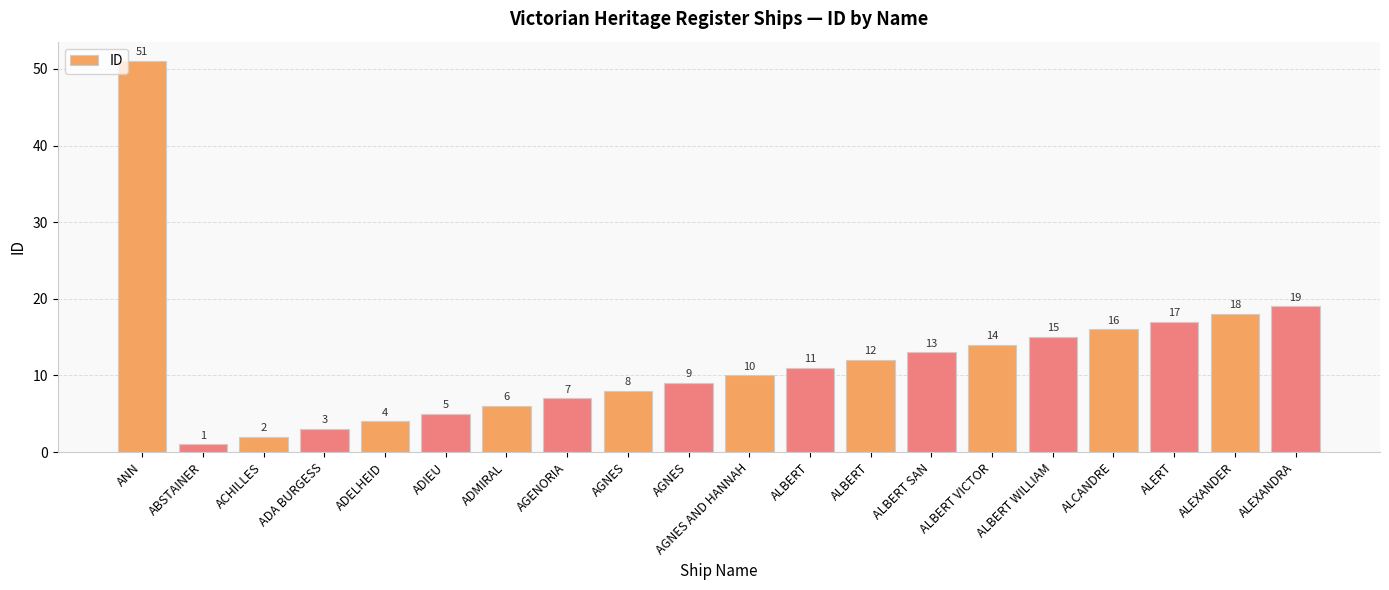

What is the label of the 5th bar from the left?

ADELHEID